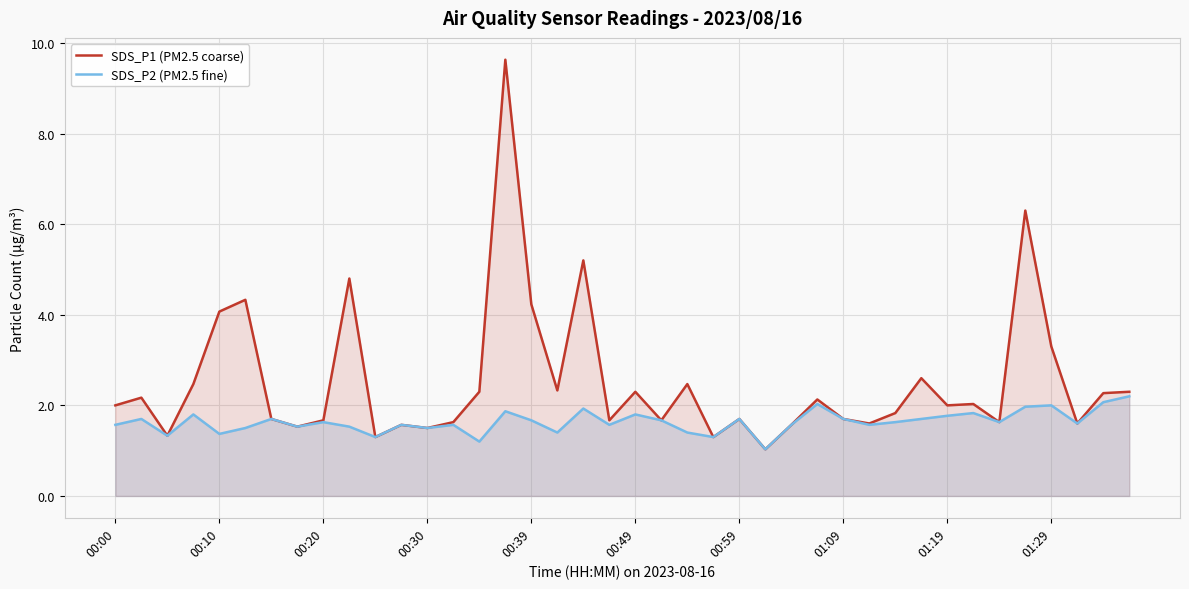

True or false: SDS_P1 (PM2.5 coarse) has a value of 2.8 at 00:39.

False